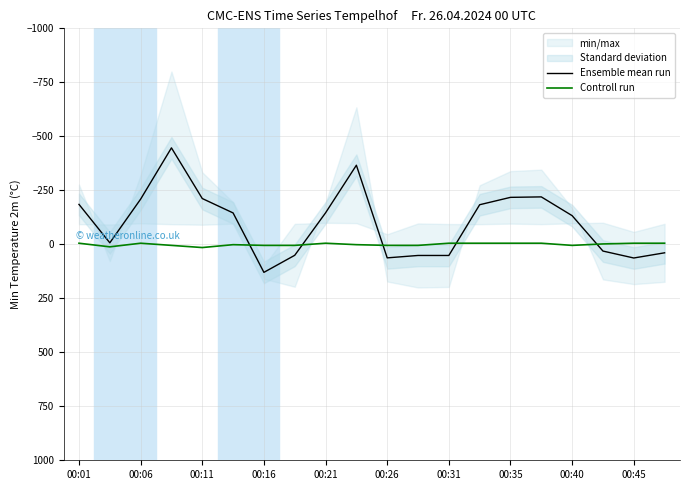

What is the smallest value displayed?

-446.6